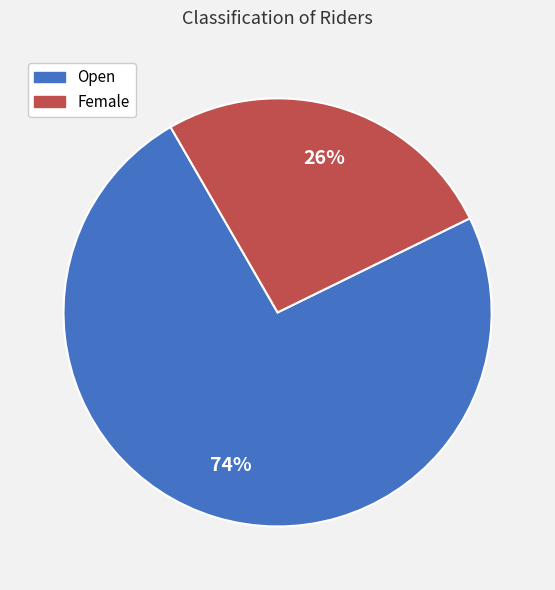

Which category has the biggest portion of the pie?

Open